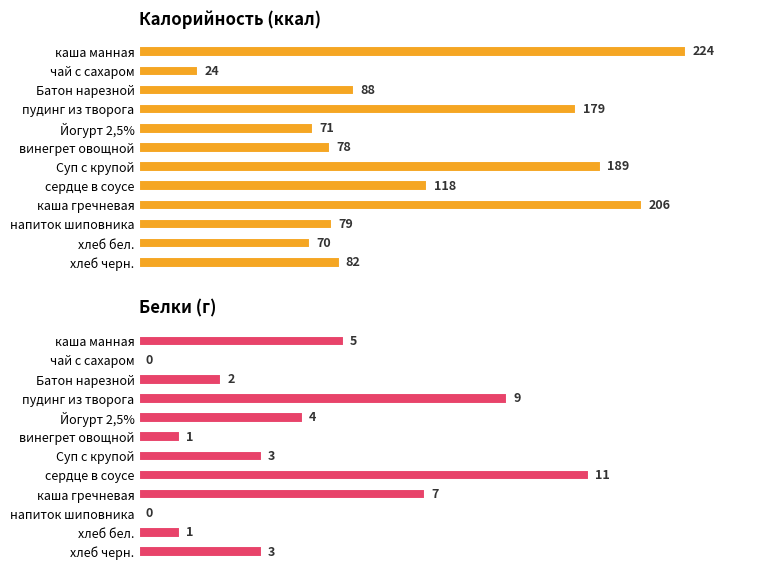

Which series has the largest total across all categories?

Калорийность (ккал)